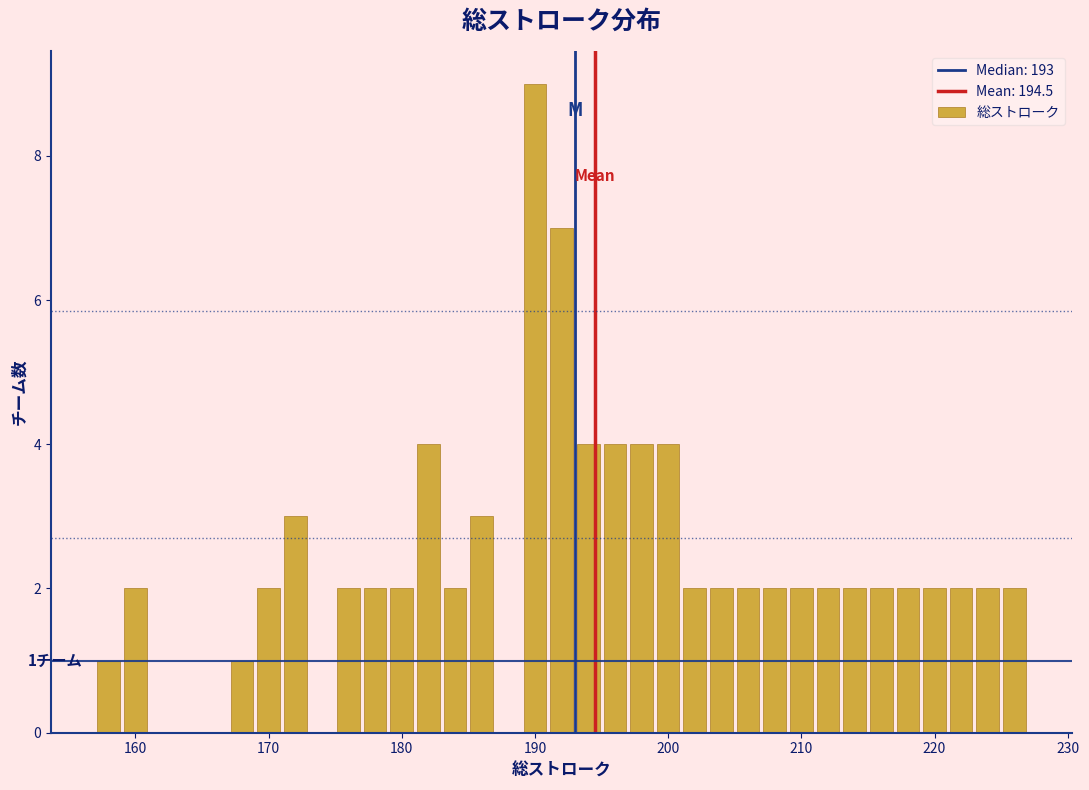

Around what value on the x-axis is the tallest bar? Give the approximate position of its centre, as read against the axis.

190